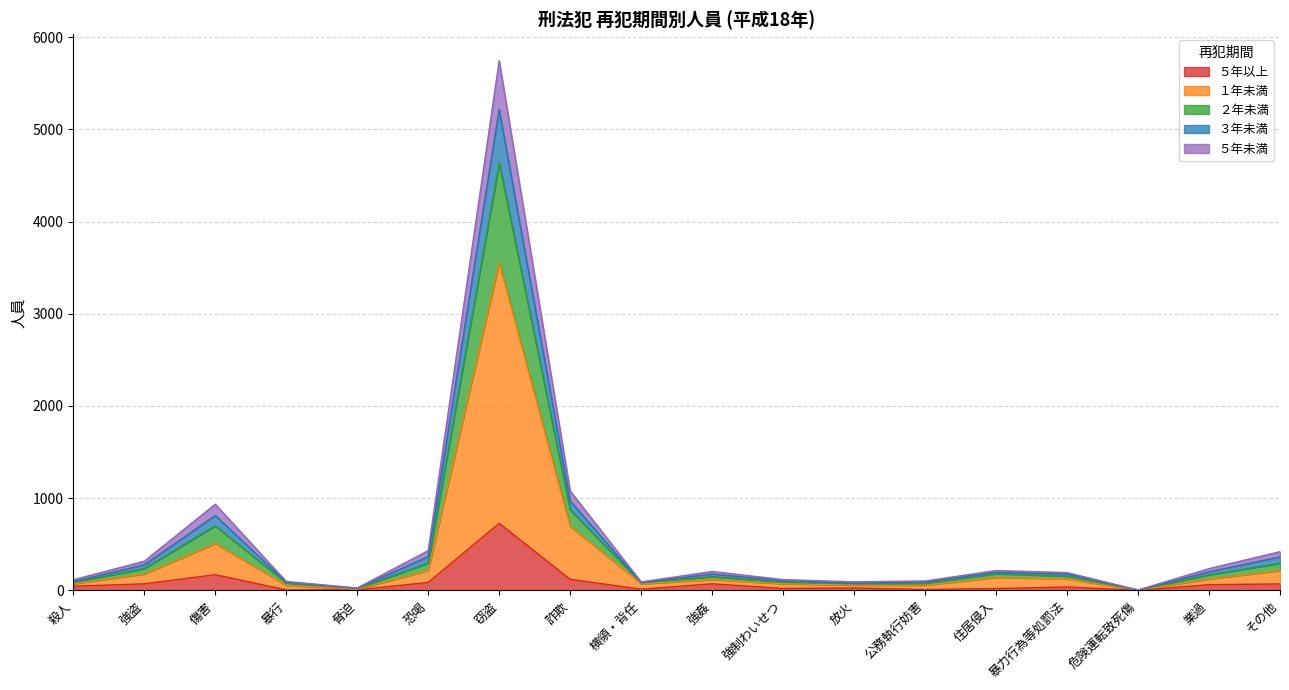

How many interior local valleys does the ２年未満 series have?

4